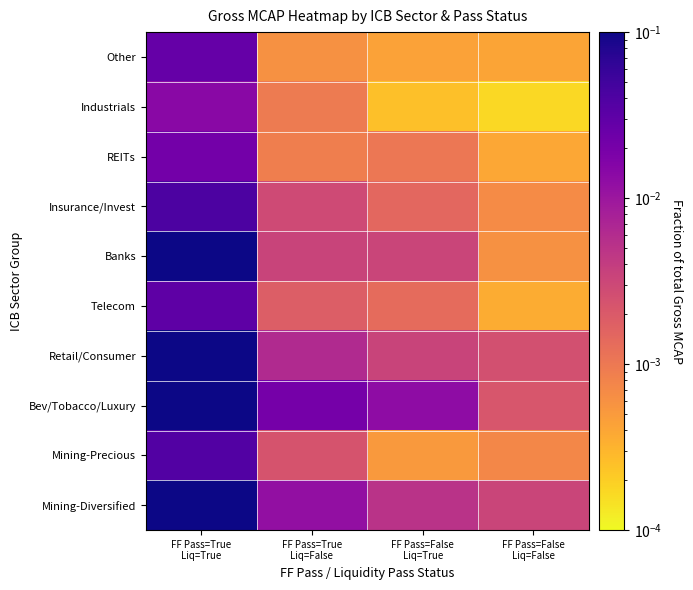

Between FF Pass=True
Liq=True and FF Pass=False
Liq=False, which is larger?

FF Pass=True
Liq=True